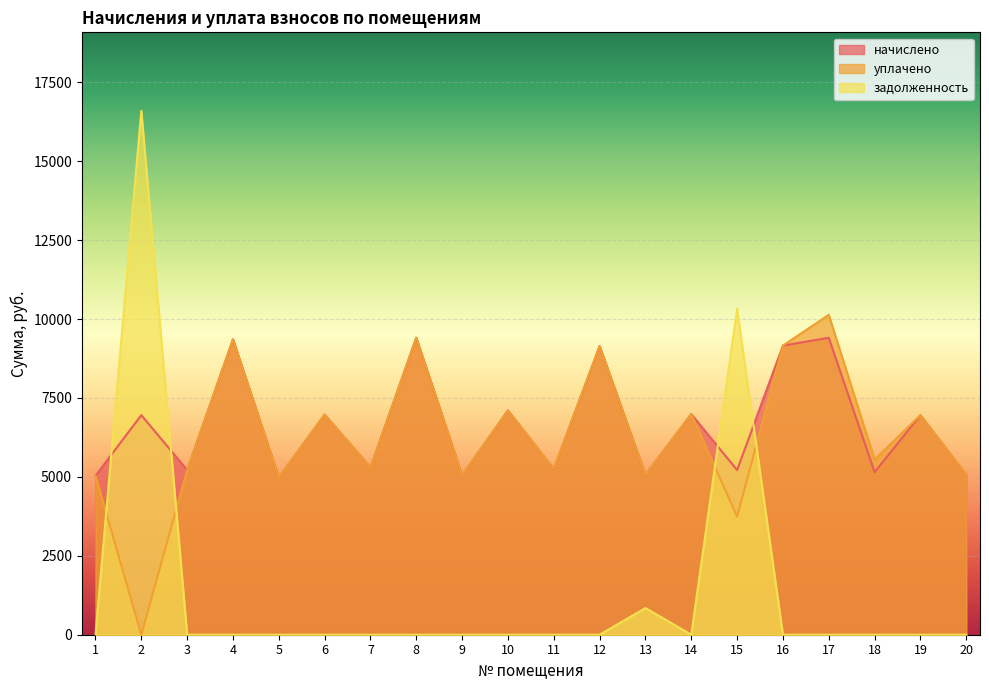

Reading left to right, extract all data points from this chart.

начислено: 1=5034.2	2=6955.2	3=5216.4	4=9356.4	5=4984.6	6=6971.8	7=5299.2	8=9406.1	9=5050.8	10=7104.2	11=5249.5	12=9141.1	13=5067.4	14=6988.3	15=5216.4	16=9157.7	17=9406.1	18=5150.2	19=6955.2	20=5067.4
уплачено: 1=5034.2	2=0.0	3=5216.4	4=9356.4	5=4984.6	6=6971.8	7=5299.2	8=9406.1	9=5050.8	10=7104.2	11=5249.5	12=9141.1	13=5067.4	14=6988.3	15=3746.4	16=9157.7	17=10133.1	18=5548.2	19=6955.2	20=5067.4
задолженность: 1=0.0	2=16591.1	3=0.0	4=0.0	5=0.0	6=0.0	7=0.0	8=0.0	9=0.0	10=0.0	11=0.0	12=0.0	13=844.6	14=0.0	15=10323.1	16=0.0	17=0.0	18=0.0	19=0.0	20=0.0